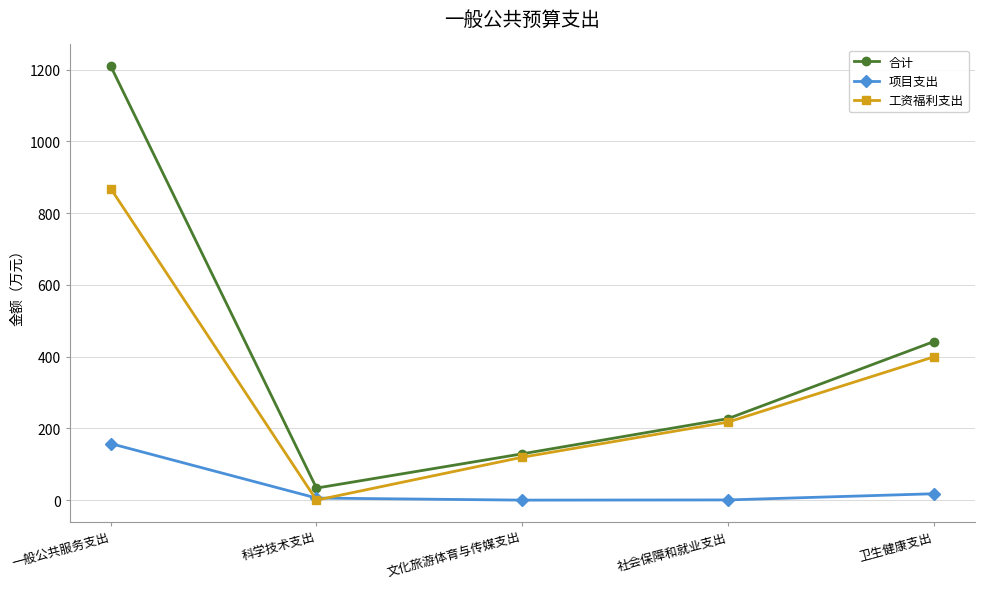

Rank the series by their average value, from lowest to highest.

项目支出, 工资福利支出, 合计